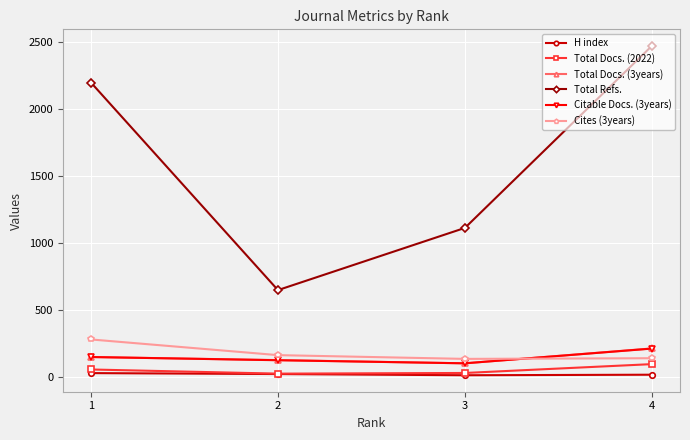

What is the greatest value displayed?

2473